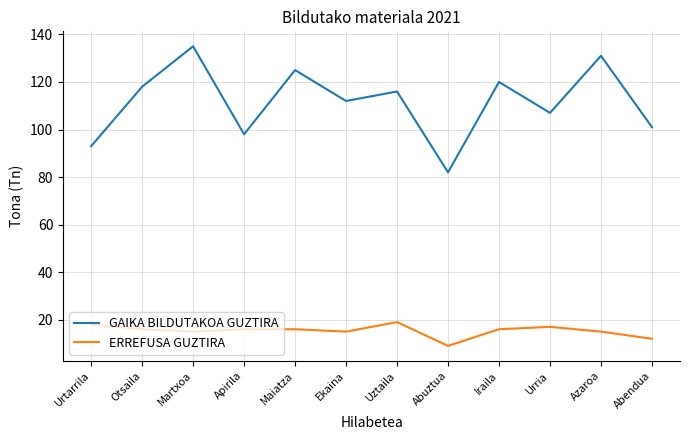

At how many categories does at least one series exceed 12?

12